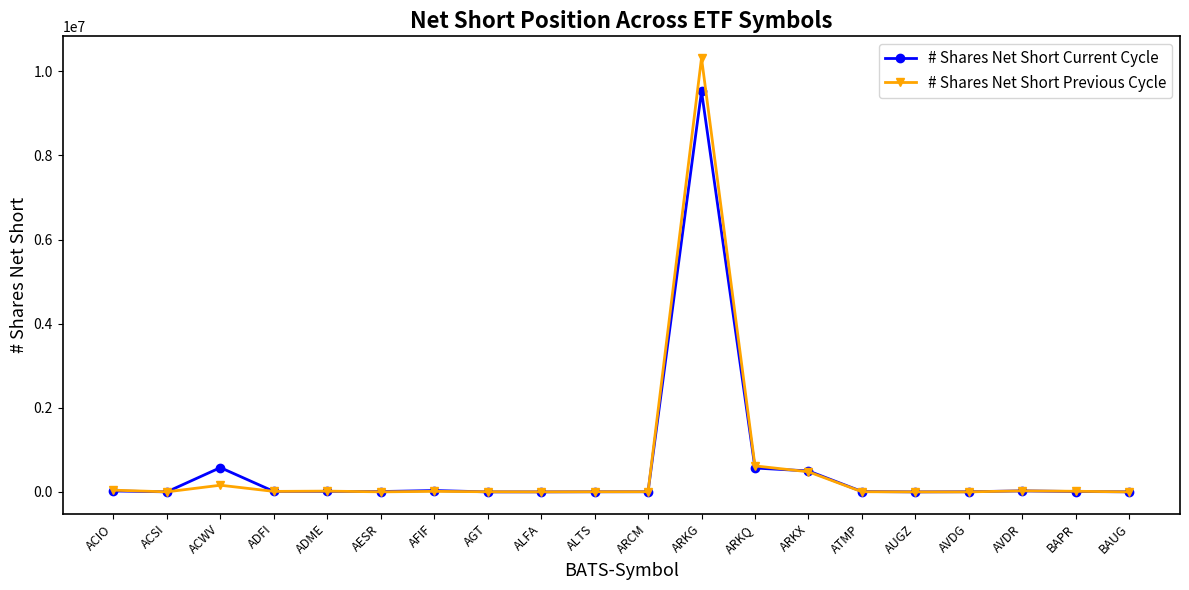

The value of # Shares Net Short Previous Cycle at ARKQ is 618494. True or false?

True